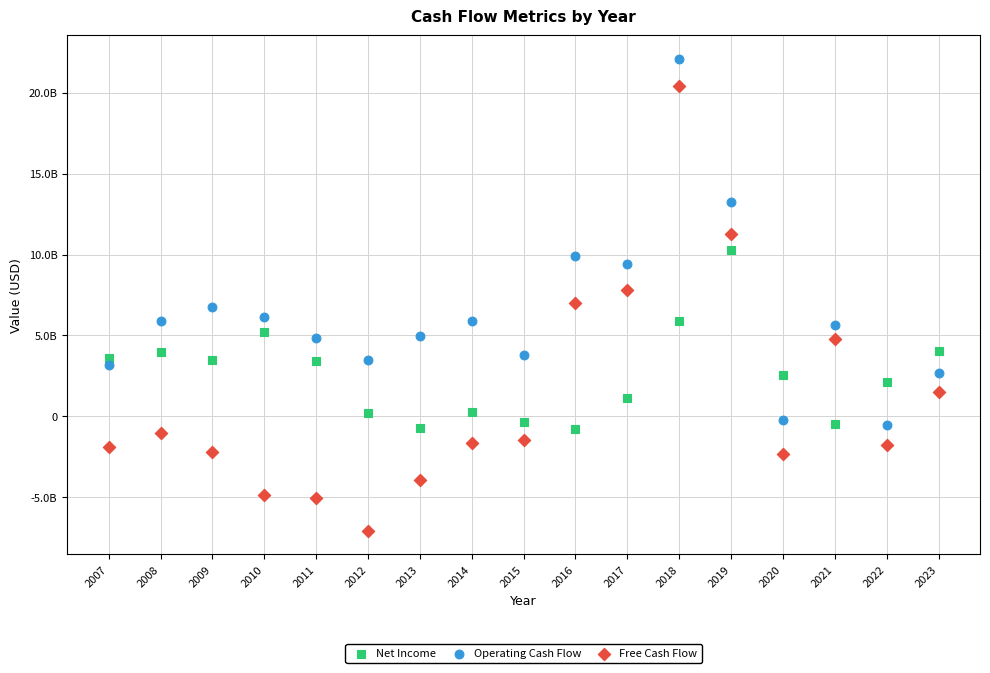

What are all the series names shown in the legend?

Net Income, Operating Cash Flow, Free Cash Flow